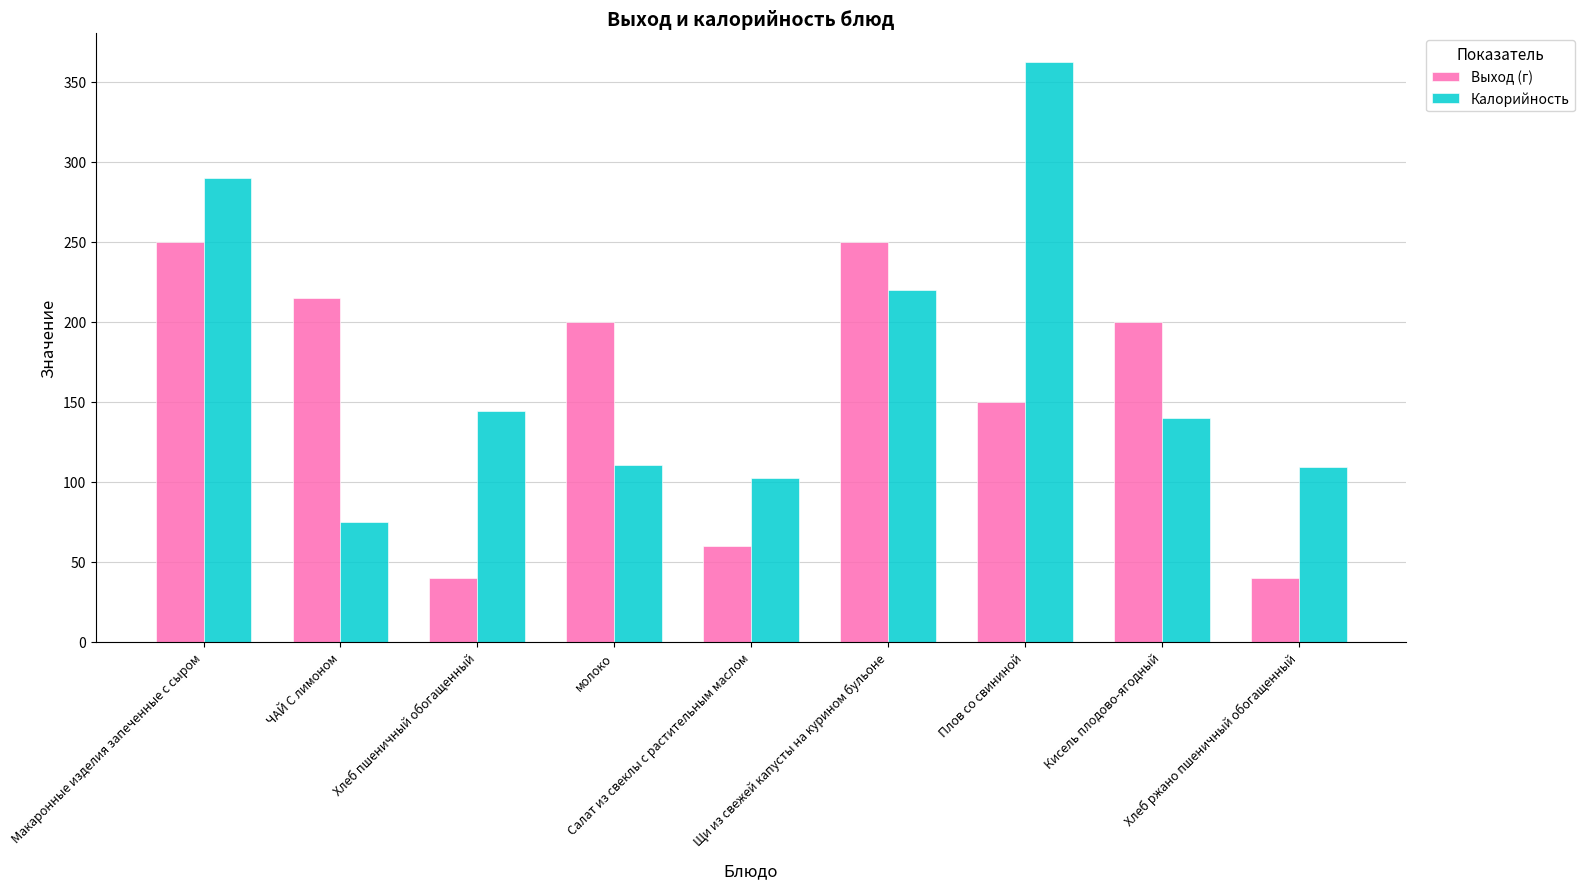

What is the difference between the second highest and second lowest values in the Выход (г) series?

210.0